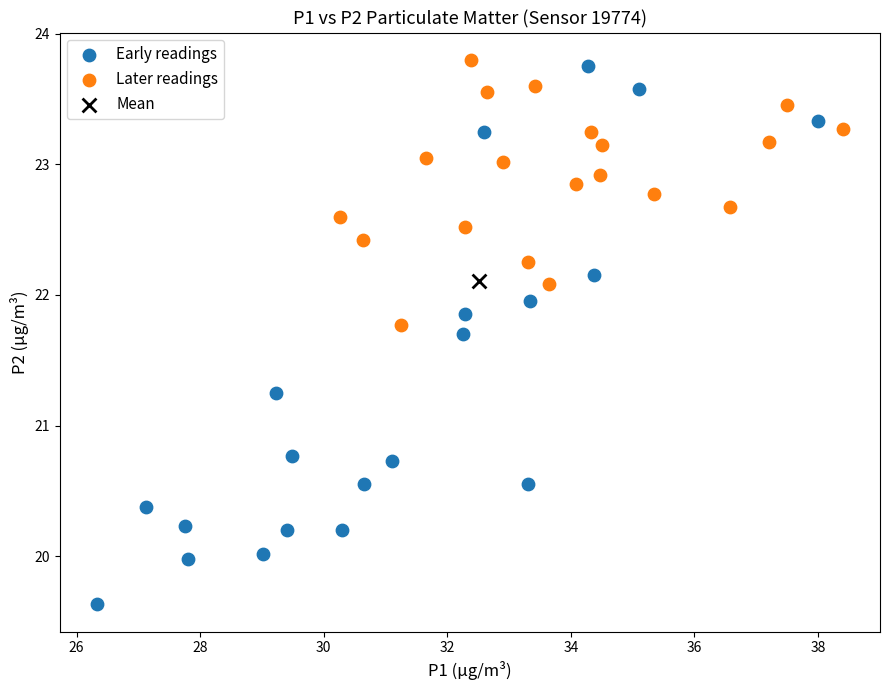

Which series reaches the minimum Y coordinate?

Early readings